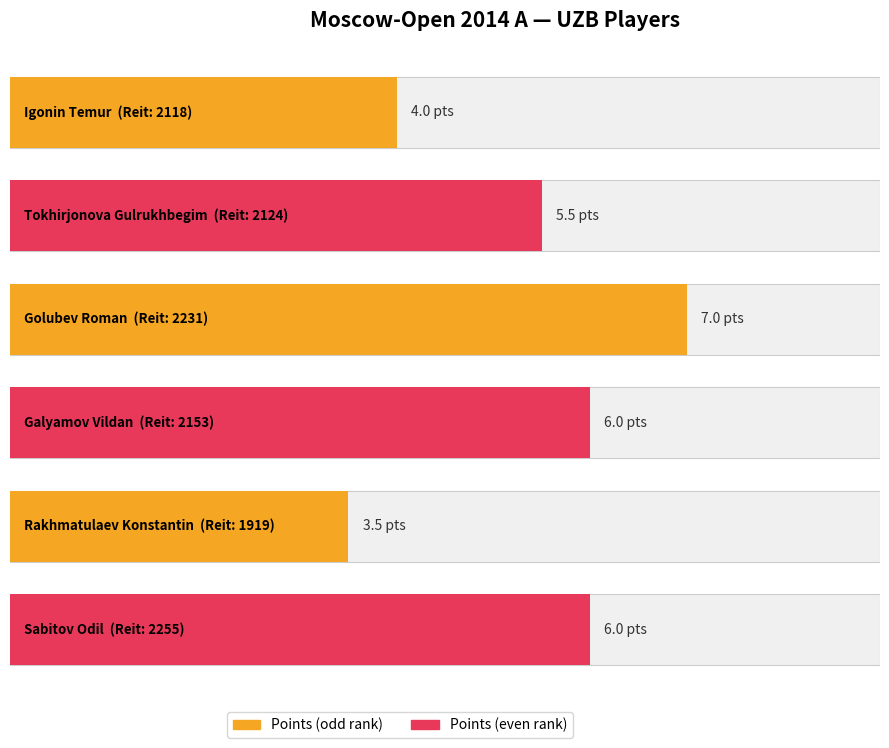

Approximately how many times larger is the value at Igonin Temur compared to Galyamov Vildan?

0.7